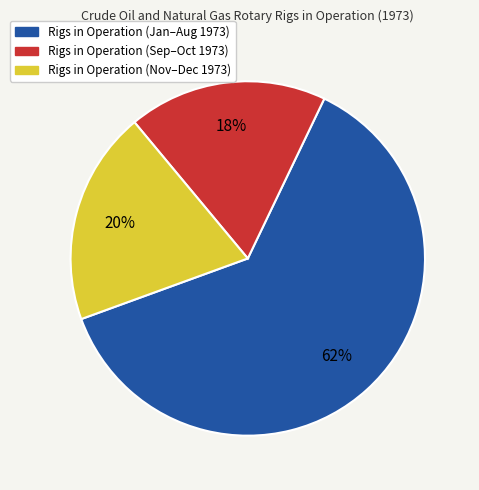

What is the ratio of the value at Rigs in Operation (Jan–Aug 1973) to the value at Rigs in Operation (Sep–Oct 1973)?

3.4